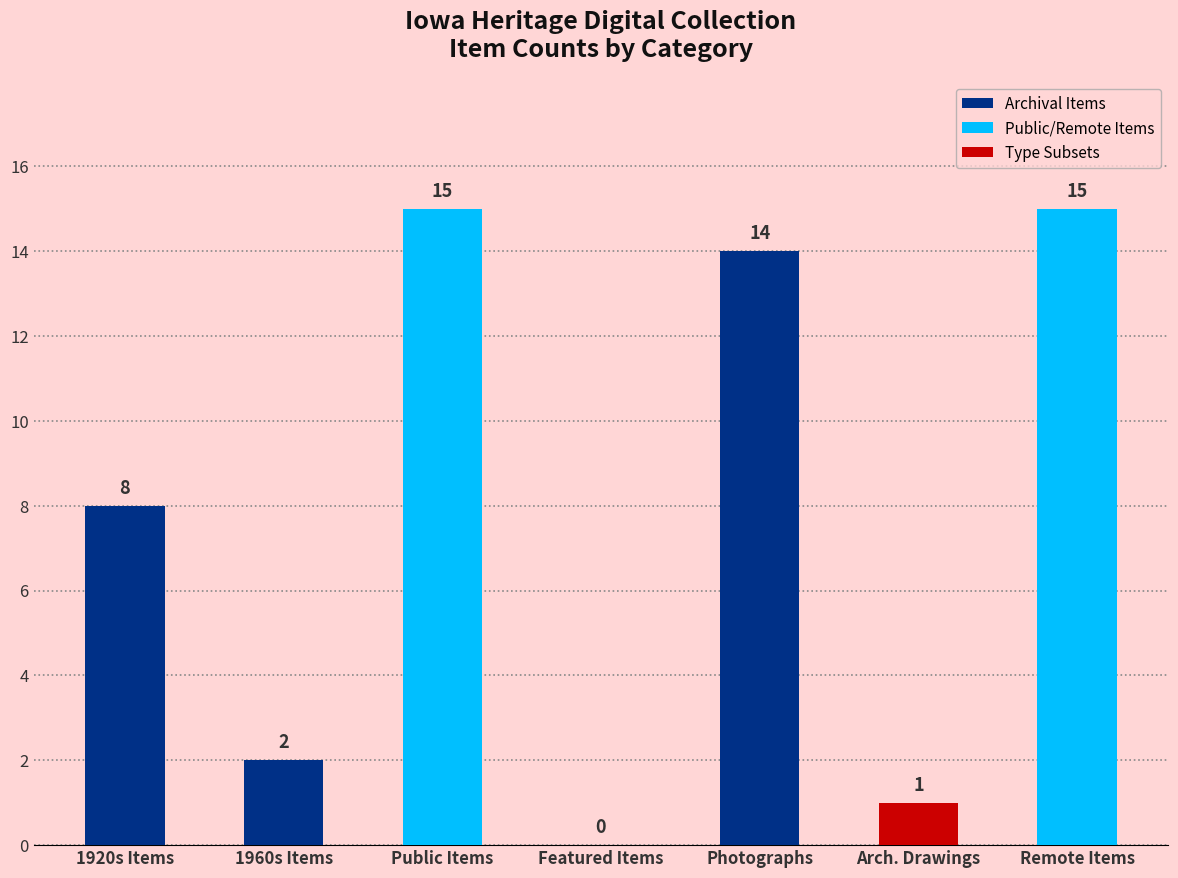

What is the greatest value displayed?

15